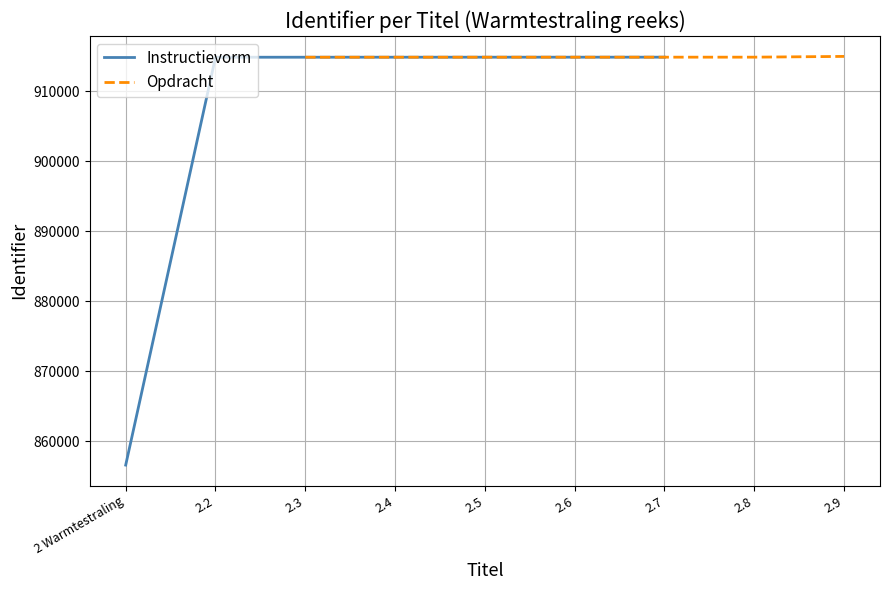

True or false: Instructievorm has more than 0 points higher than both neighbors.

False